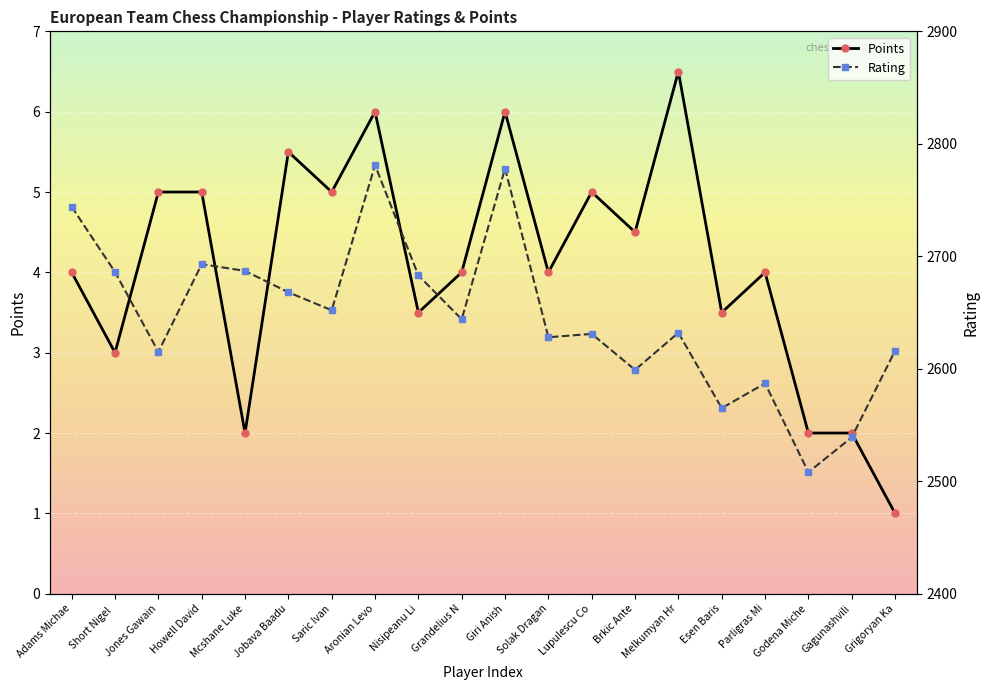

Between Nisipeanu Li and Brkic Ante, which series saw the biggest shift?

Rating